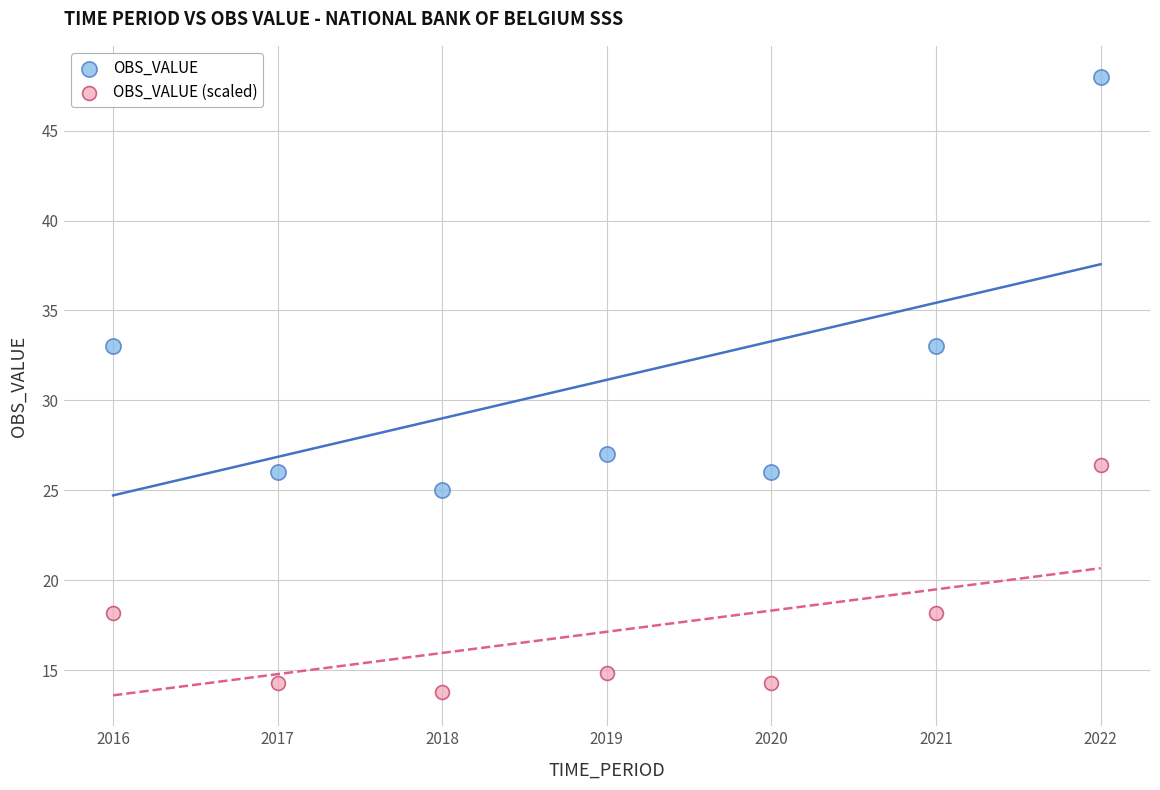

Which series contains the highest Y value?

OBS_VALUE